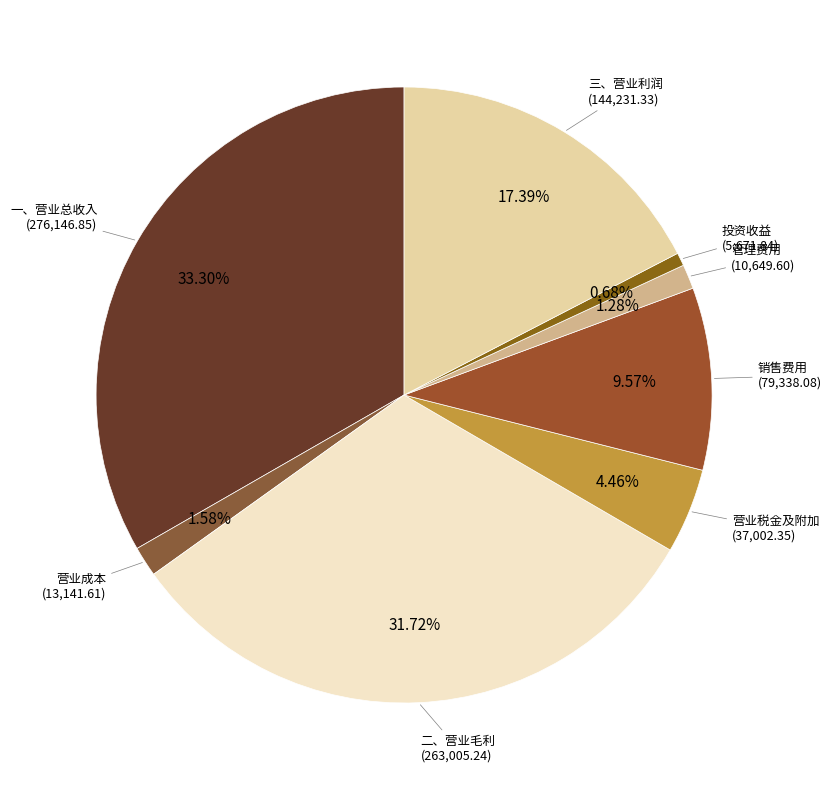

To the nearest percent, what is the difference between the largest and smallest slice percentages?

33%